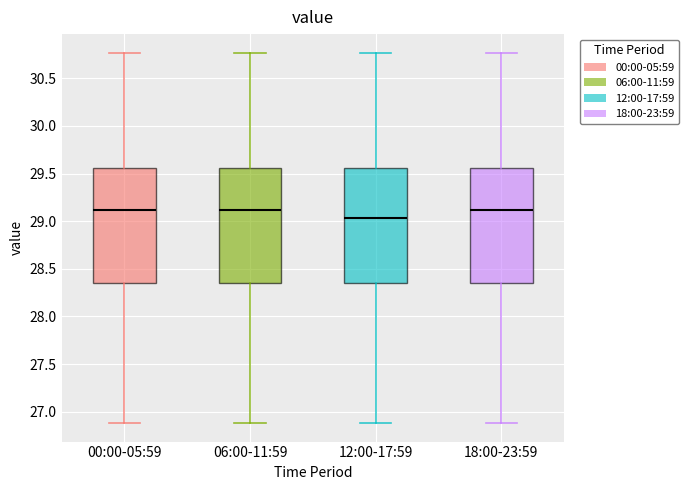

Reading left to right, read every box against the y-axis: the position of its median line, the range the box covers, and the ends of its whiskers. The values are not printed on the chart, so give them approximately, as read against the axis.

00:00-05:59: median 29.10, box 28.35 to 29.55, whiskers 26.90 to 30.75
06:00-11:59: median 29.10, box 28.35 to 29.55, whiskers 26.90 to 30.75
12:00-17:59: median 29.05, box 28.35 to 29.55, whiskers 26.90 to 30.75
18:00-23:59: median 29.10, box 28.35 to 29.55, whiskers 26.90 to 30.75